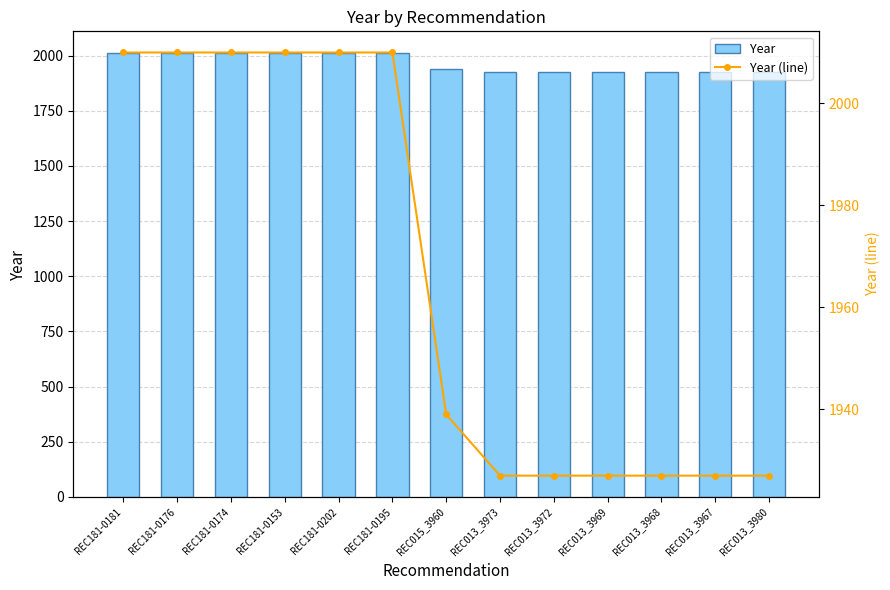

What is the difference between the maximum and minimum values in the Year (line) series?

83